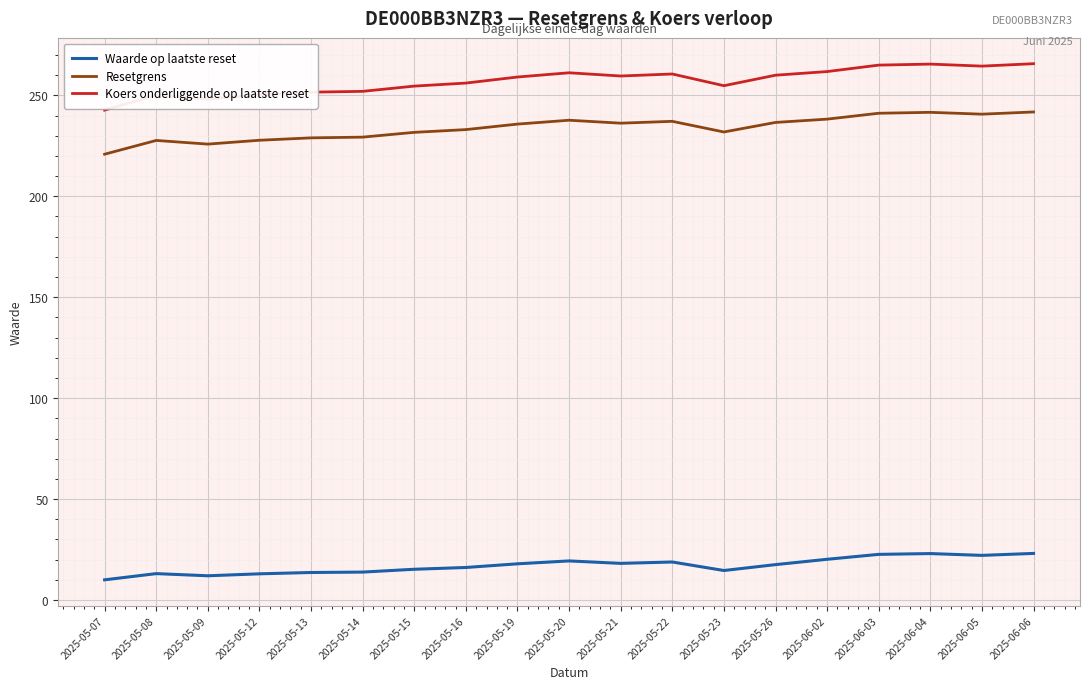

What is the average value of the Waarde op laatste reset series?

17.1